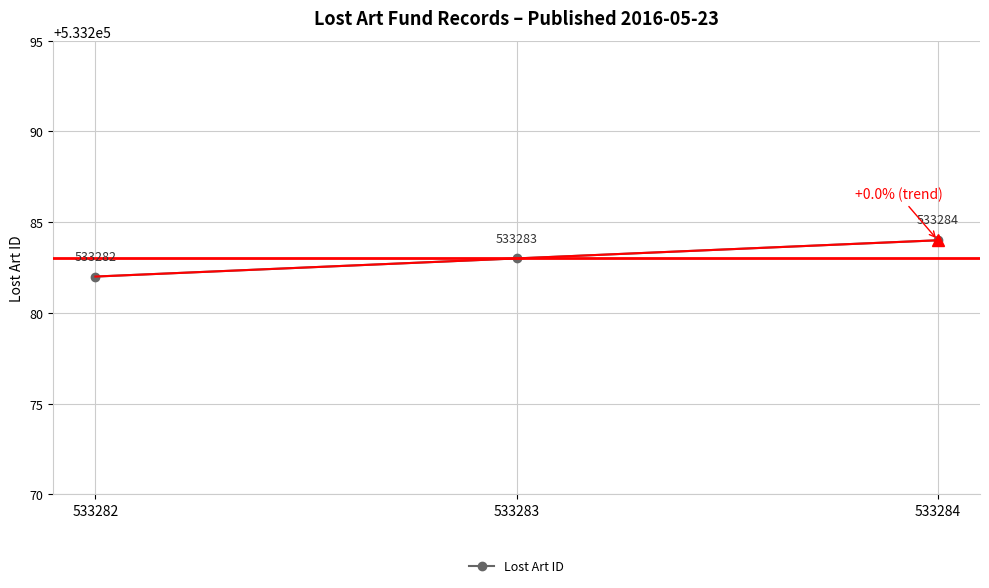

The chart shows a value of 213735 at 533284. True or false?

False